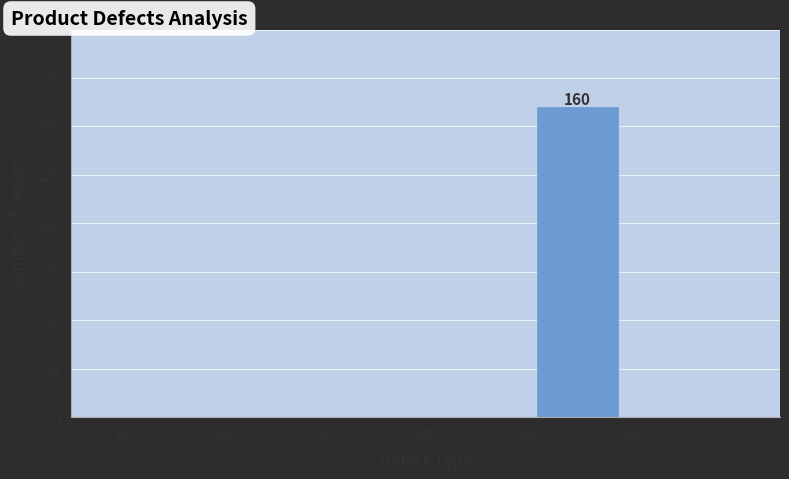

Which range on the x-axis has the tallest bar?

90 to 100